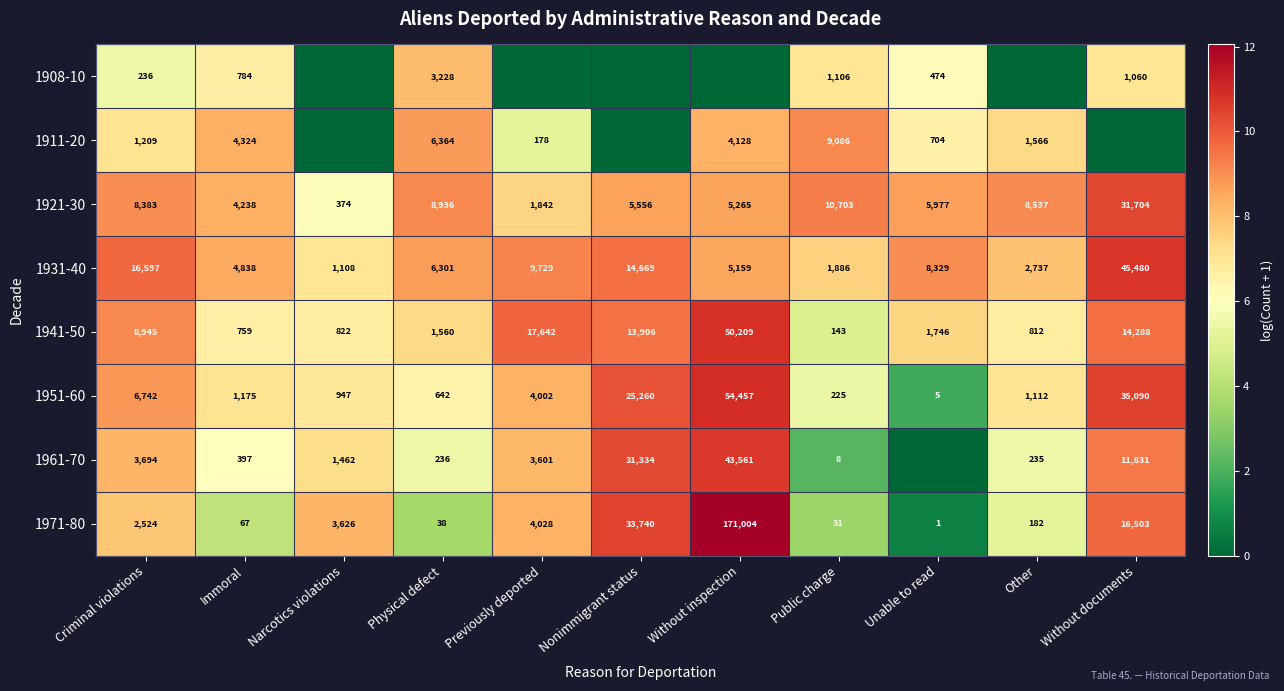

Read the 1931-40 value at Previously deported.

9729